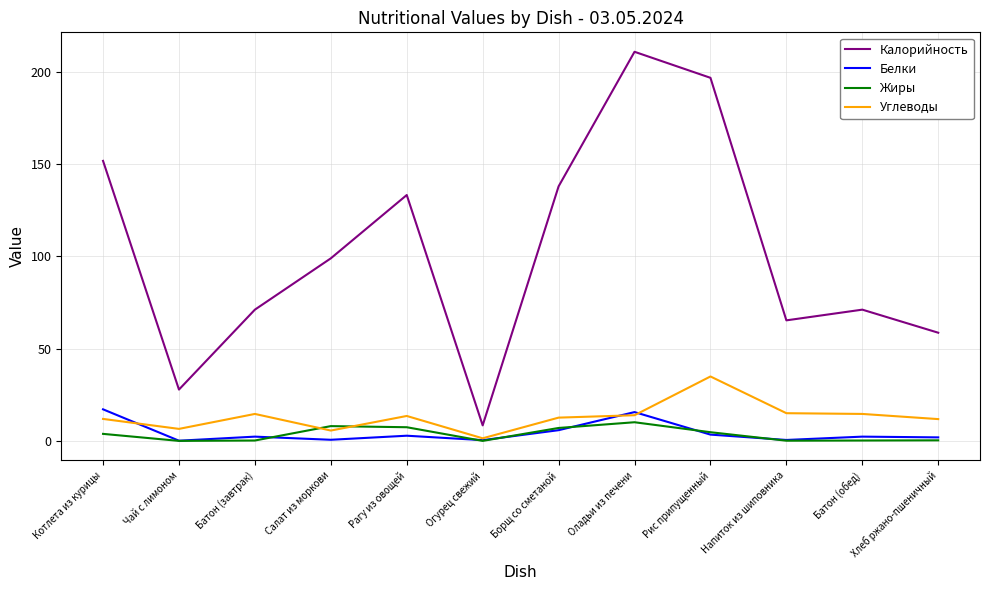

What value does the Жиры series have at Оладьи из печени?

10.2